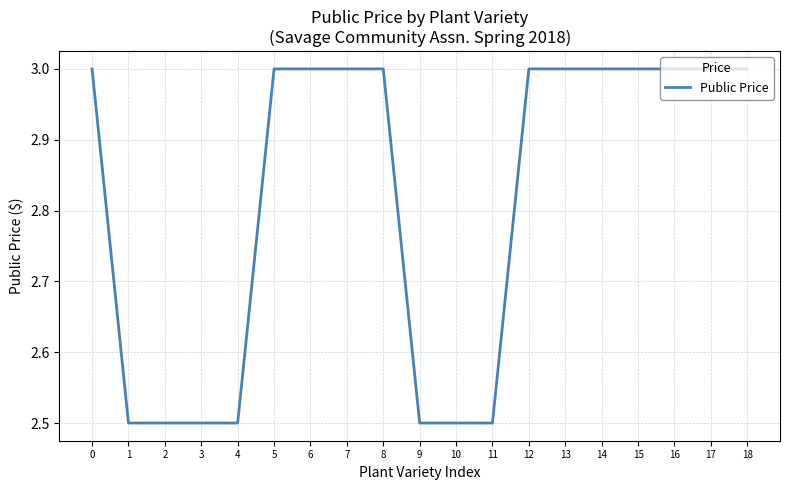

What is the smallest value displayed?

2.5